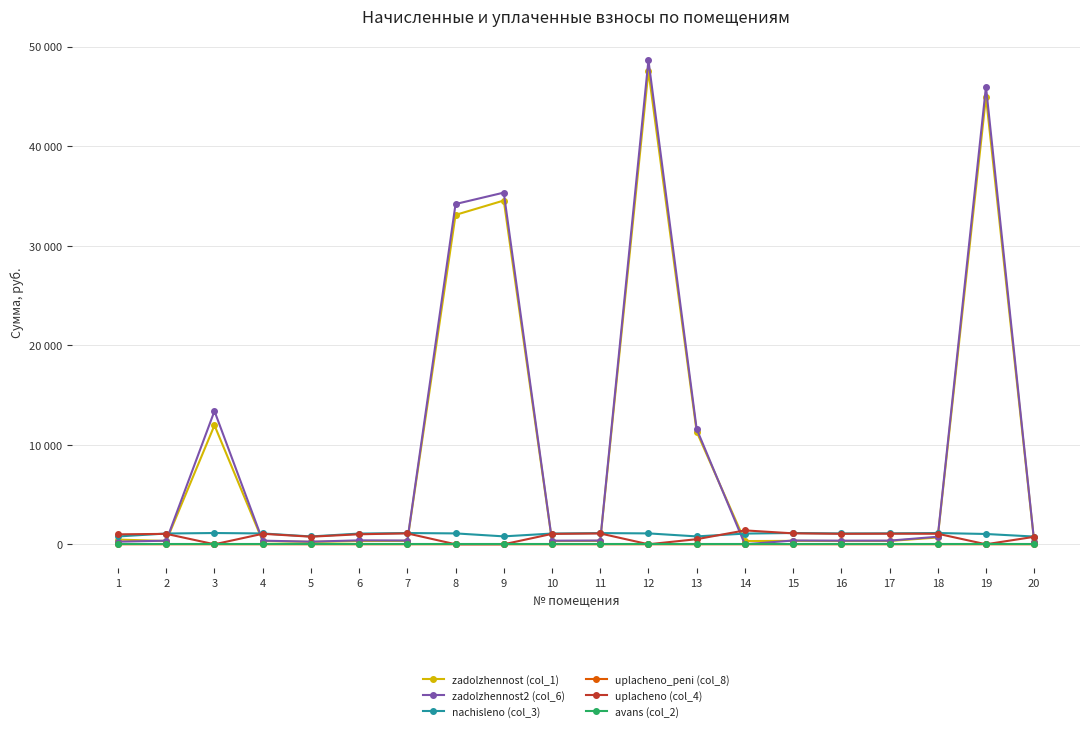

Is this an area chart (filled region under the line)?

No